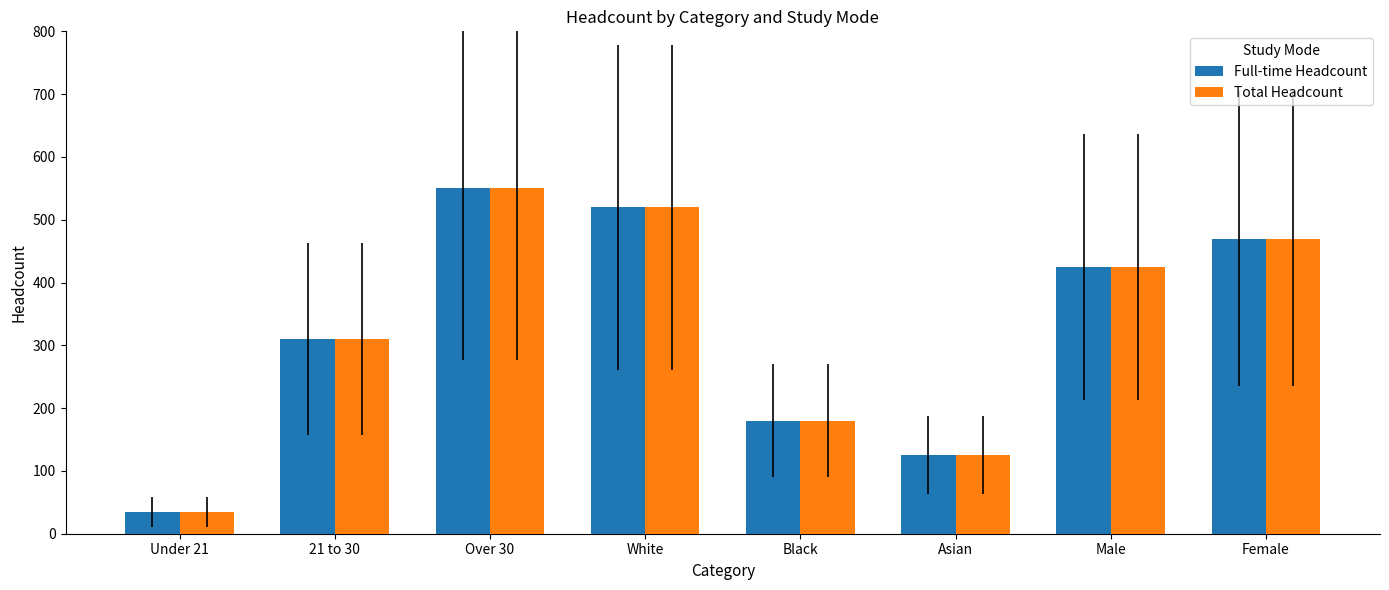

What is the difference between the Full-time Headcount values at Under 21 and White?

485